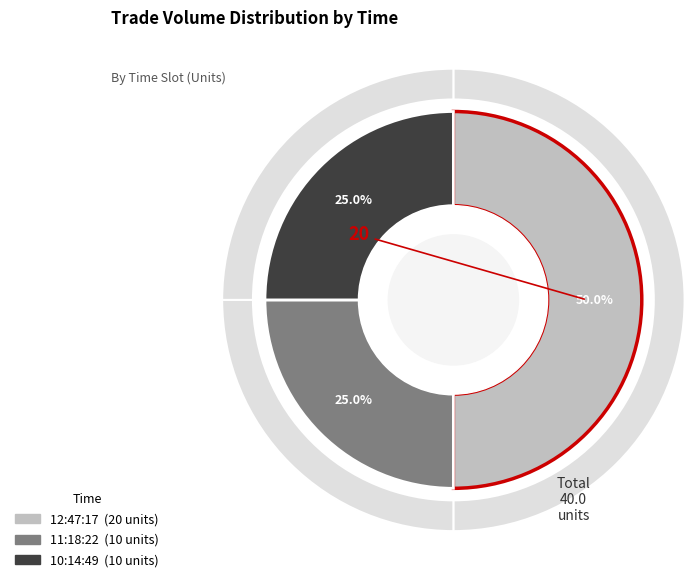

Count the number of slices in the pie.

3